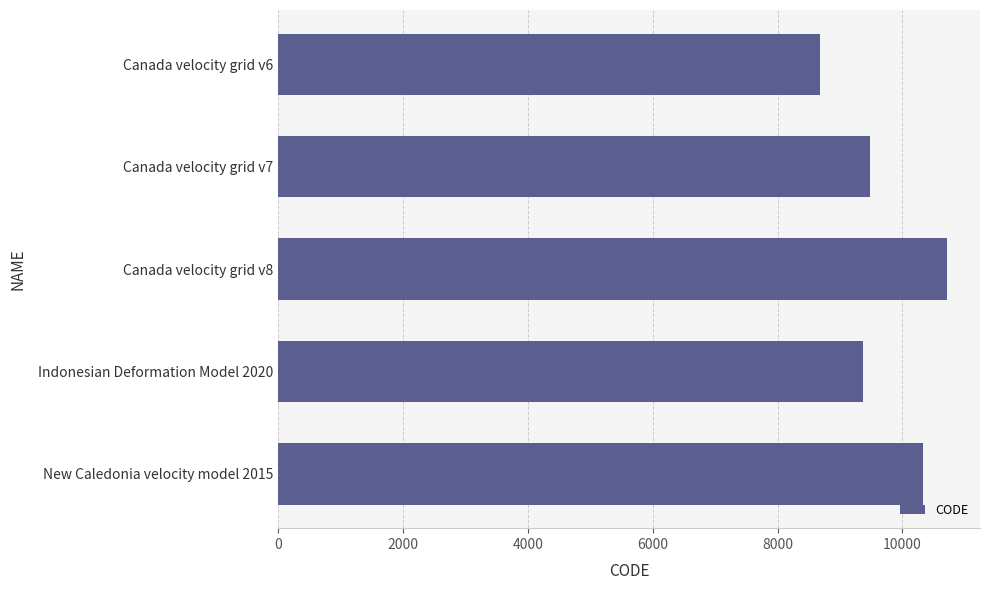

How many data points does each series have?

5